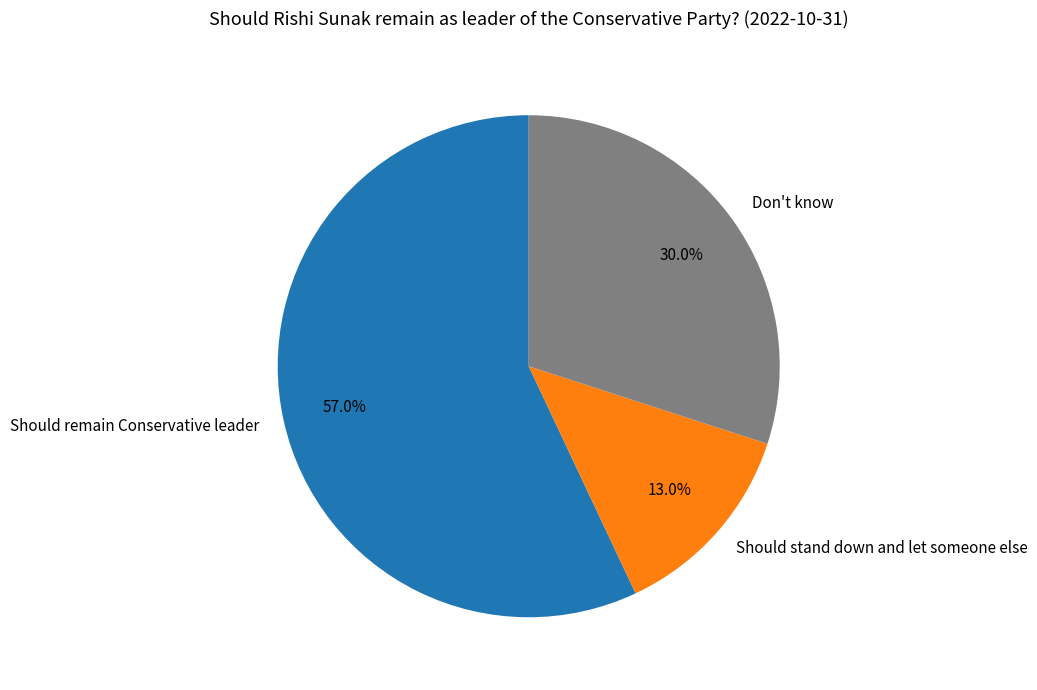

Rank the categories by value from lowest to highest.

Should stand down and let someone else, Don't know, Should remain Conservative leader